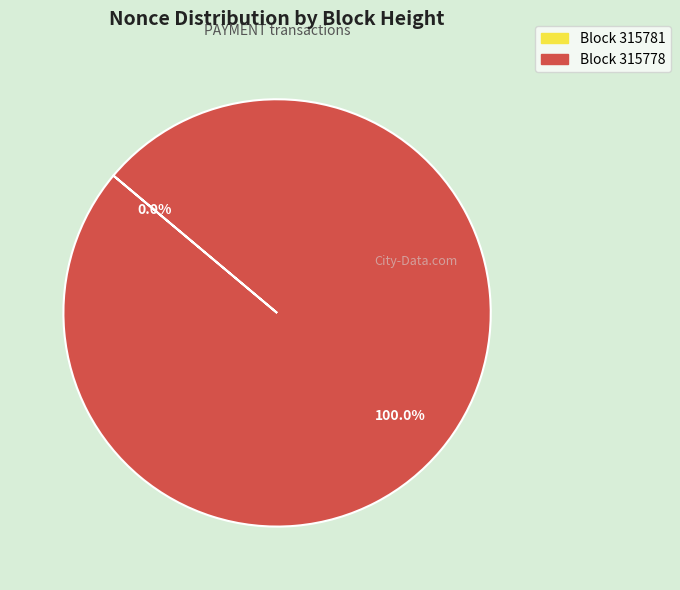

Count the number of slices in the pie.

2